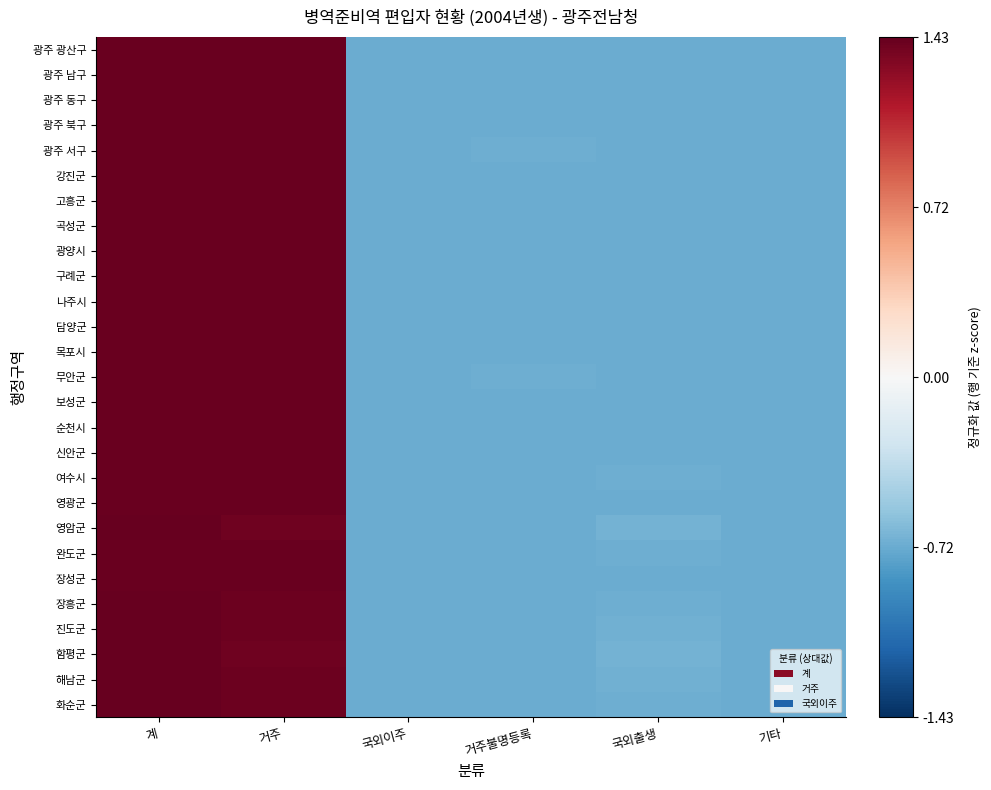

What is the total value across all series at 거주?

38.1